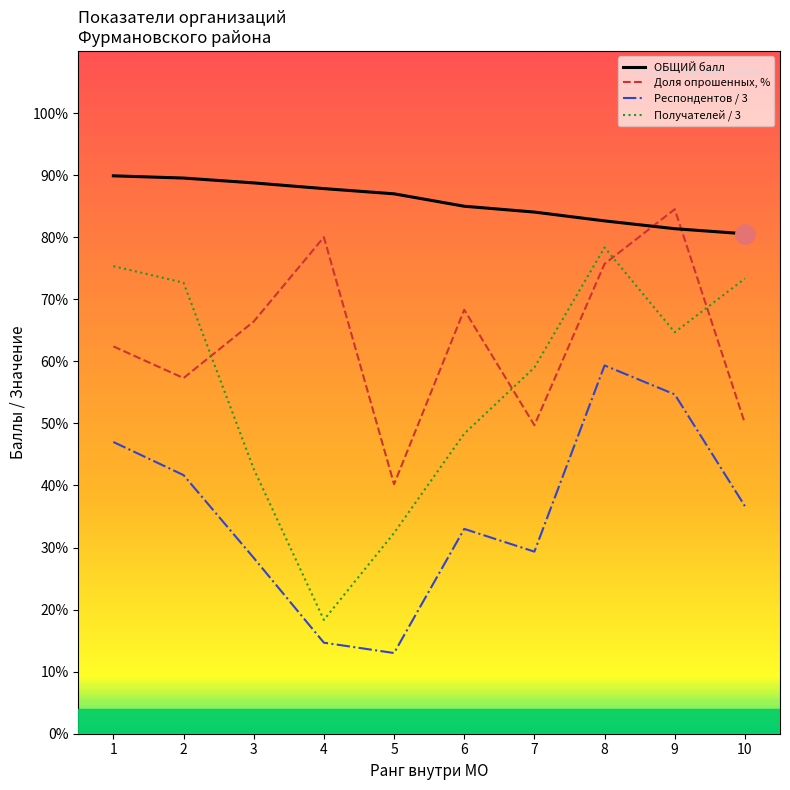

Rank the series at 8 from lowest to highest value.

Респондентов / 3, Доля опрошенных, %, Получателей / 3, ОБЩИЙ балл